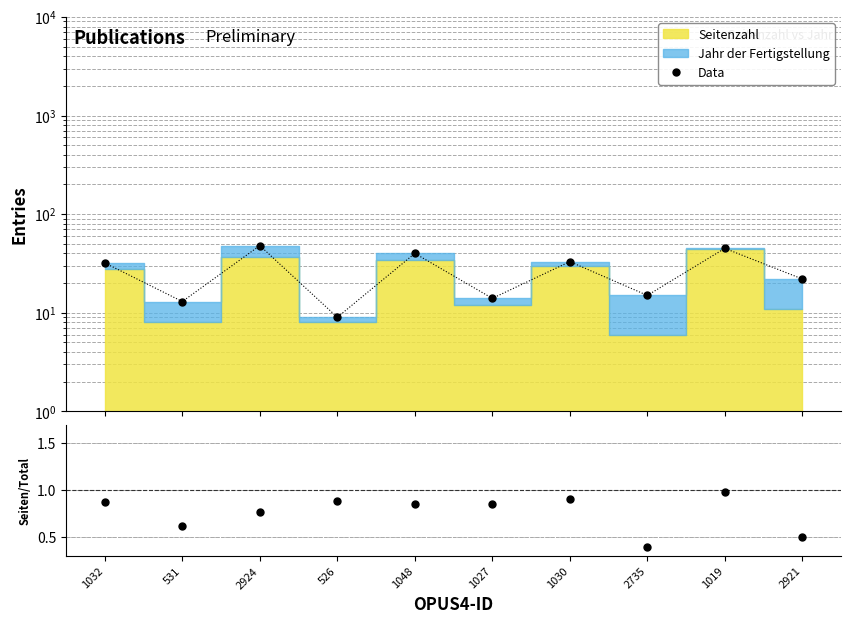

True or false: Data has more than 2 interior local peaks.

True